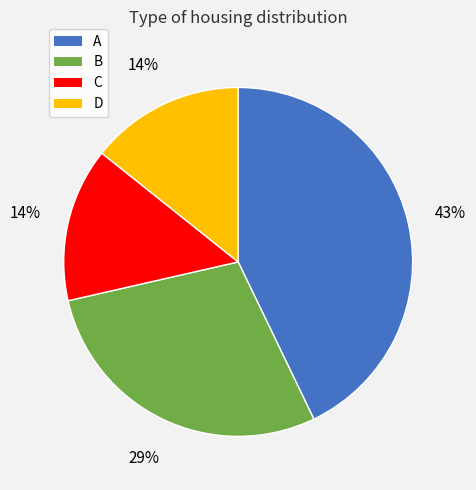

Combined, do D and A account for over 50%?

Yes